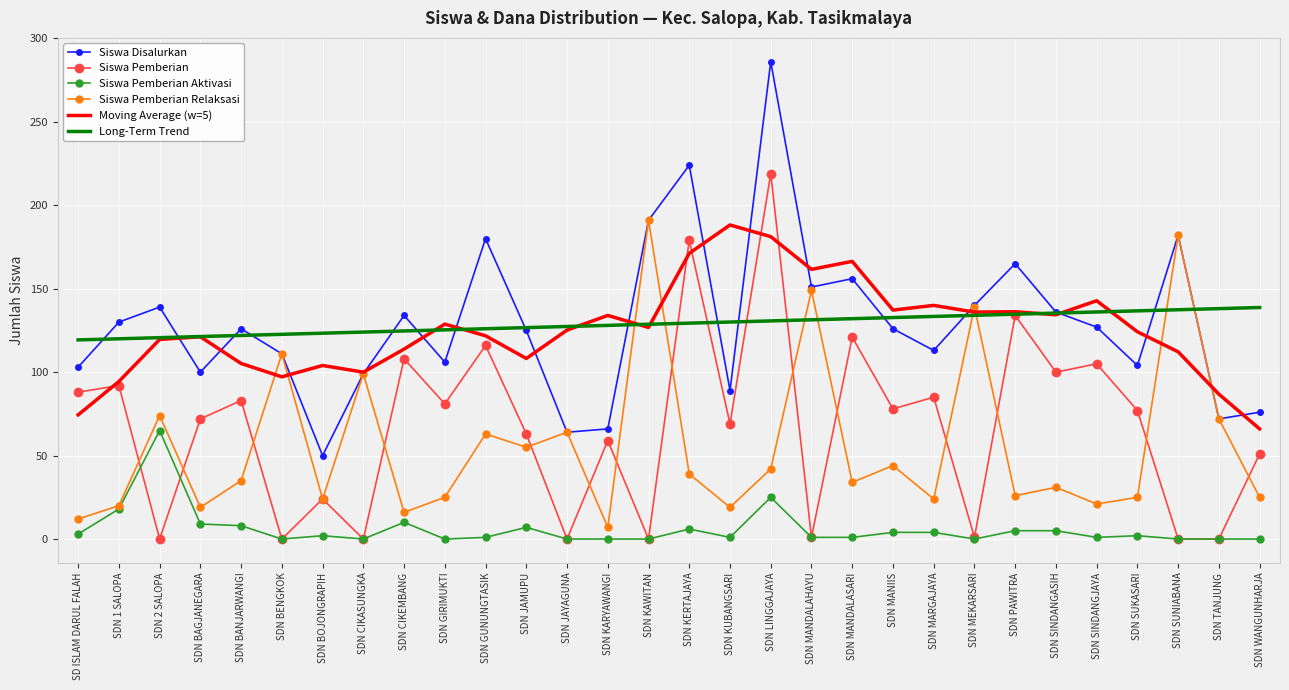

Is the value of Siswa Pemberian Aktivasi at SDN KERTAJAYA greater than the value of Long-Term Trend at SDN JAMUPU?

No